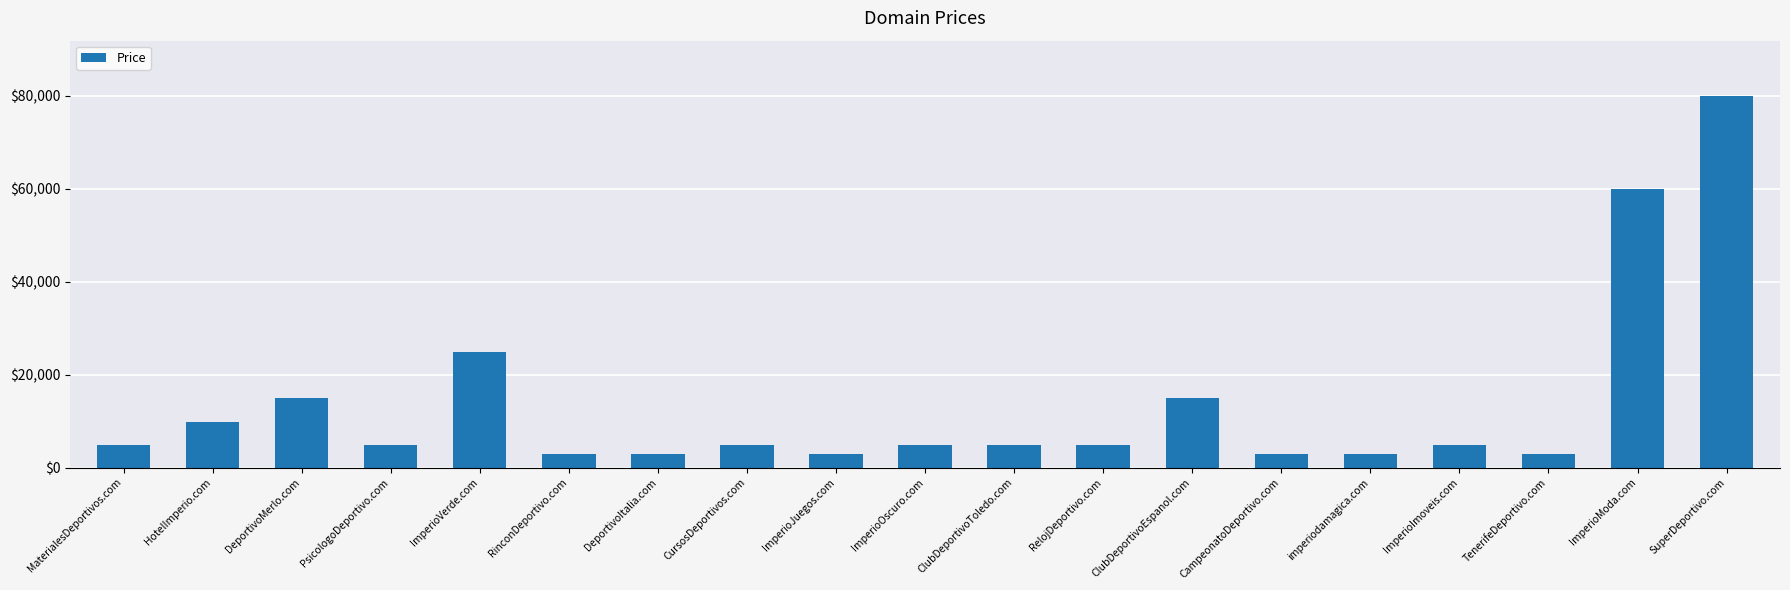

What is the label of the 6th bar from the left?

RinconDeportivo.com